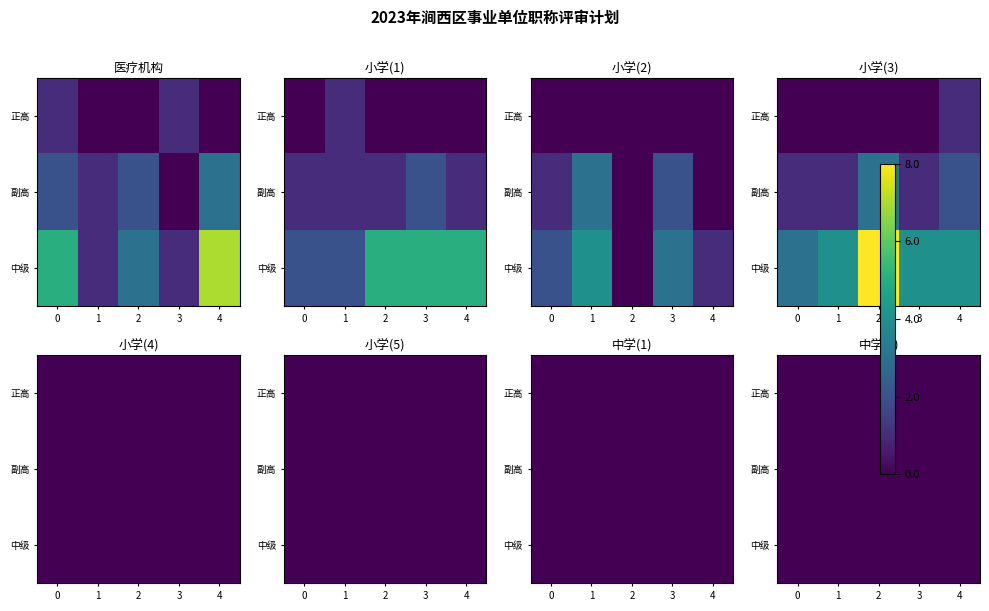

What is the difference between the maximum and second lowest values in the 中级 series?

7